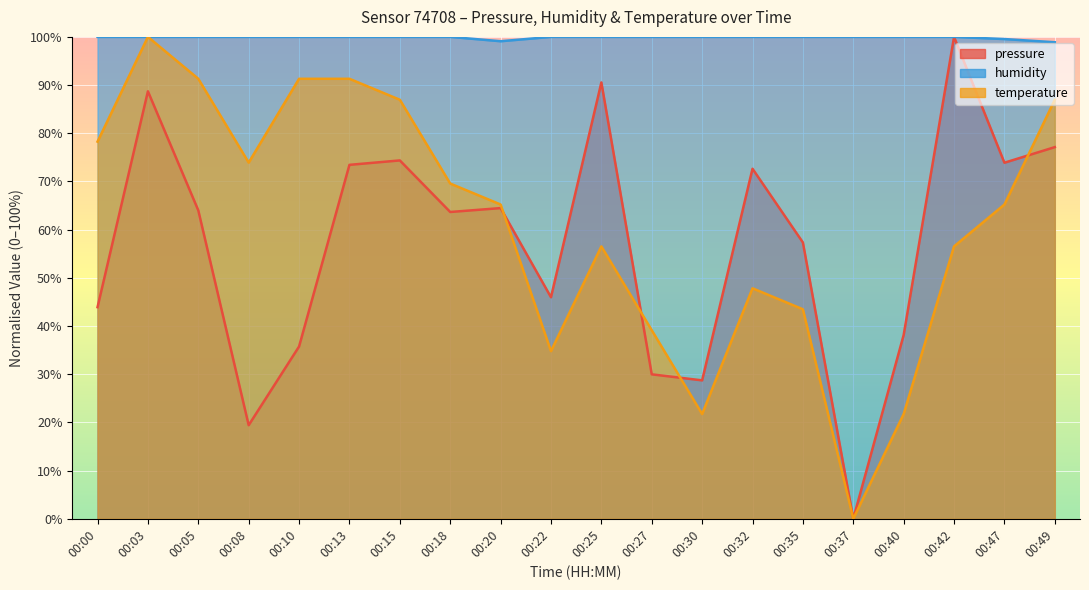

Reading left to right, list all the values displayed in this chart.

pressure: 43.9	88.7	64.0	19.4	35.7	73.4	74.4	63.7	64.5	46.0	90.5	30.0	28.7	72.6	57.3	0.0	38.1	100.0	73.9	77.1
humidity: 100.0	100.0	100.0	100.0	100.0	100.0	100.0	100.0	99.1	100.0	100.0	100.0	100.0	100.0	100.0	100.0	100.0	100.0	99.5	98.9
temperature: 78.3	100.0	91.3	73.9	91.3	91.3	87.0	69.6	65.2	34.8	56.5	39.1	21.7	47.8	43.5	0.0	21.7	56.5	65.2	87.0